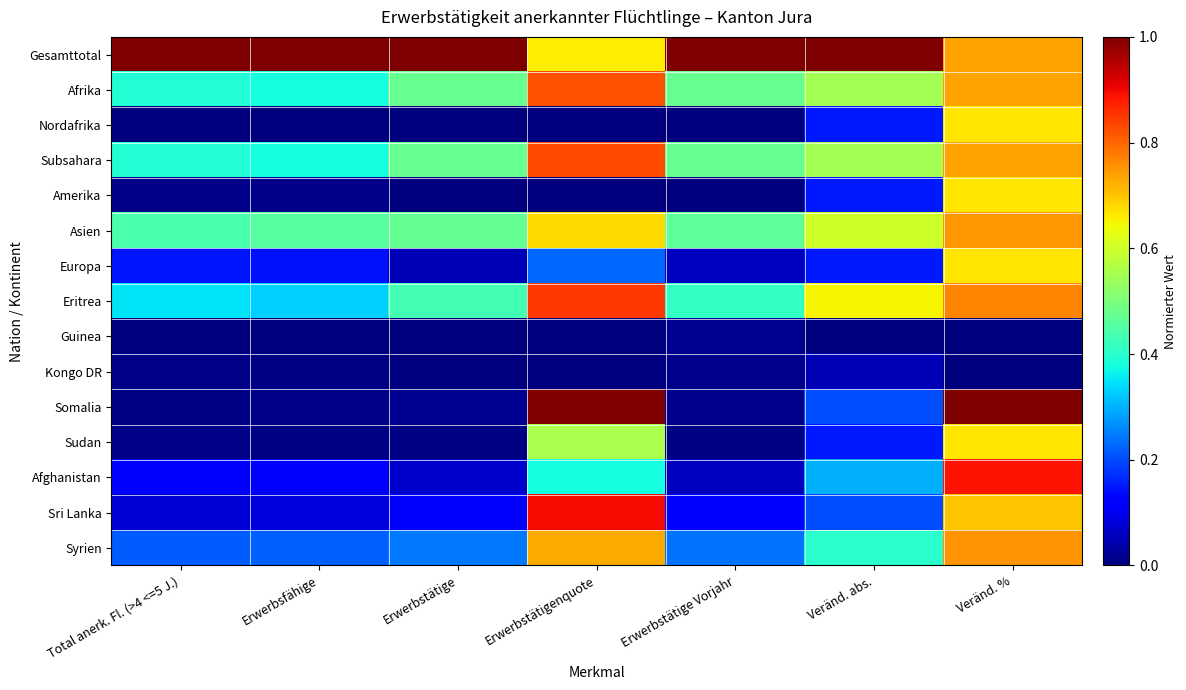

Rank the series at Erwerbsfähige from highest to lowest value.

Gesamttotal, Asien, Afrika, Subsahara, Eritrea, Syrien, Europa, Afghanistan, Sri Lanka, Amerika, Somalia, Kongo DR, Sudan, Nordafrika, Guinea